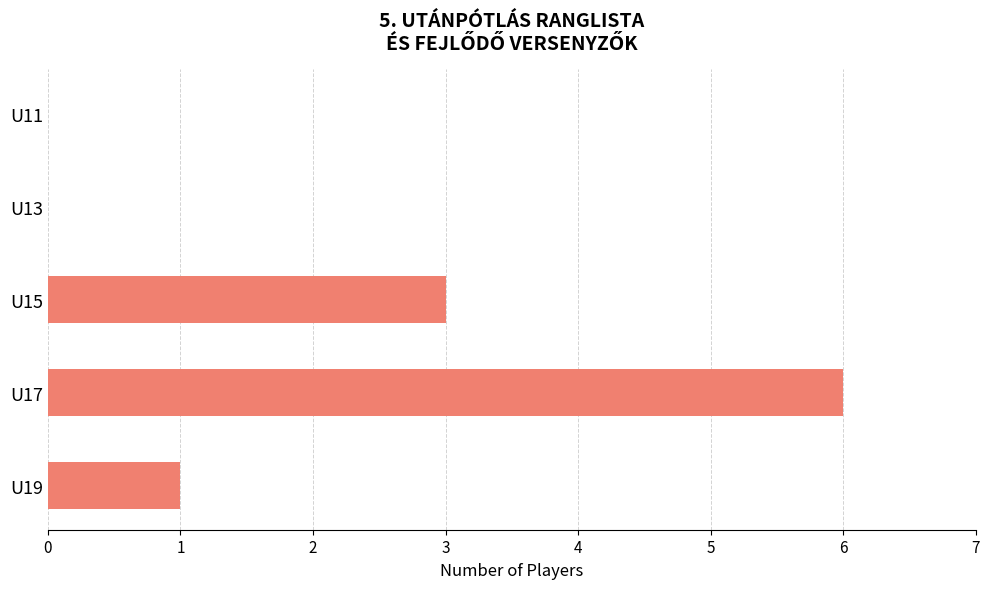

What is the maximum value shown in the chart?

6